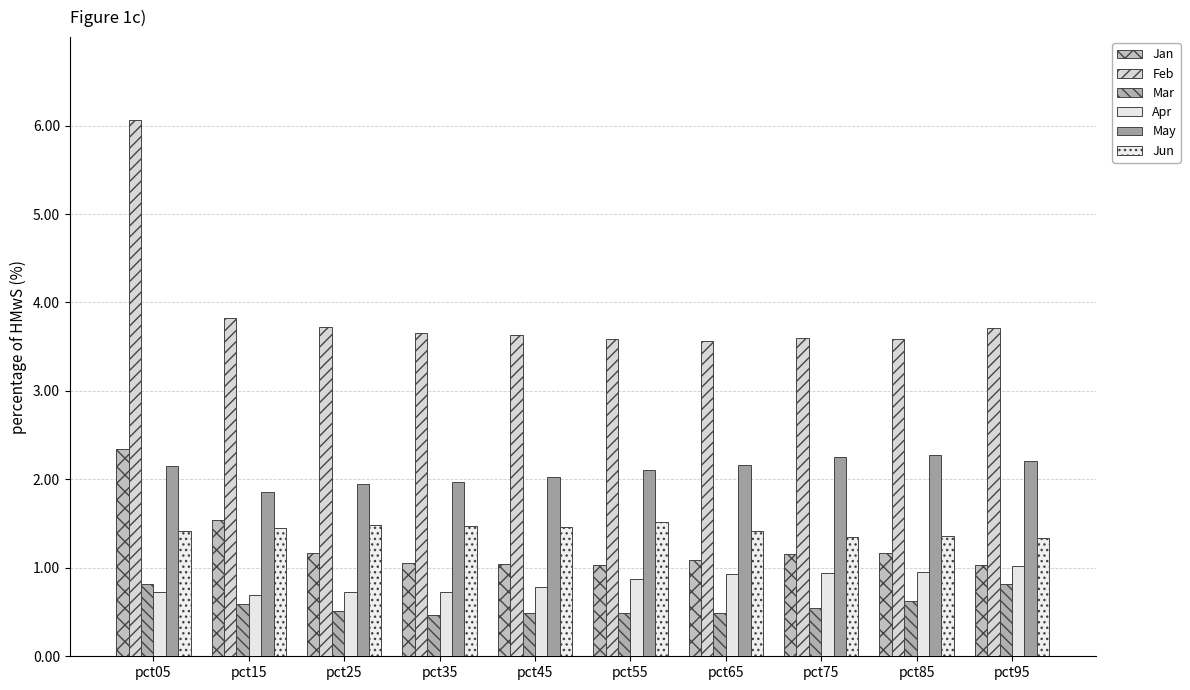

How many groups of bars are there?

10